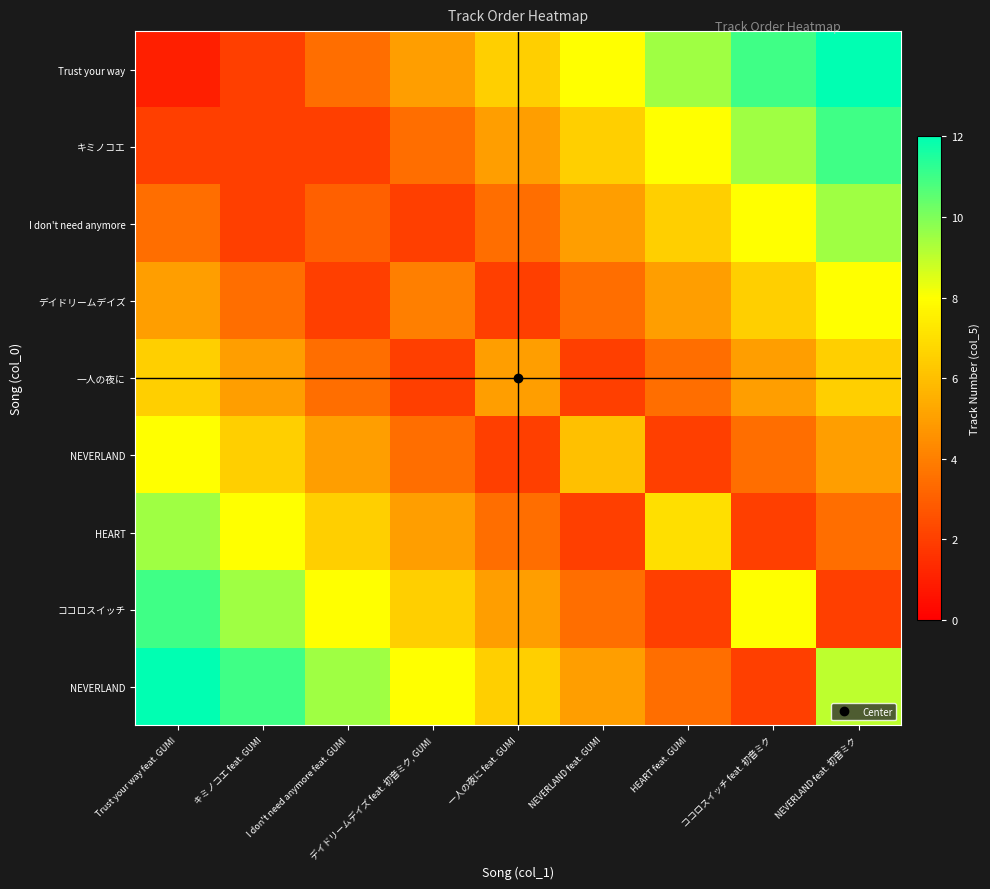

What is the difference between the highest and lowest values at I don't need anymore feat. GUMI?

7.5